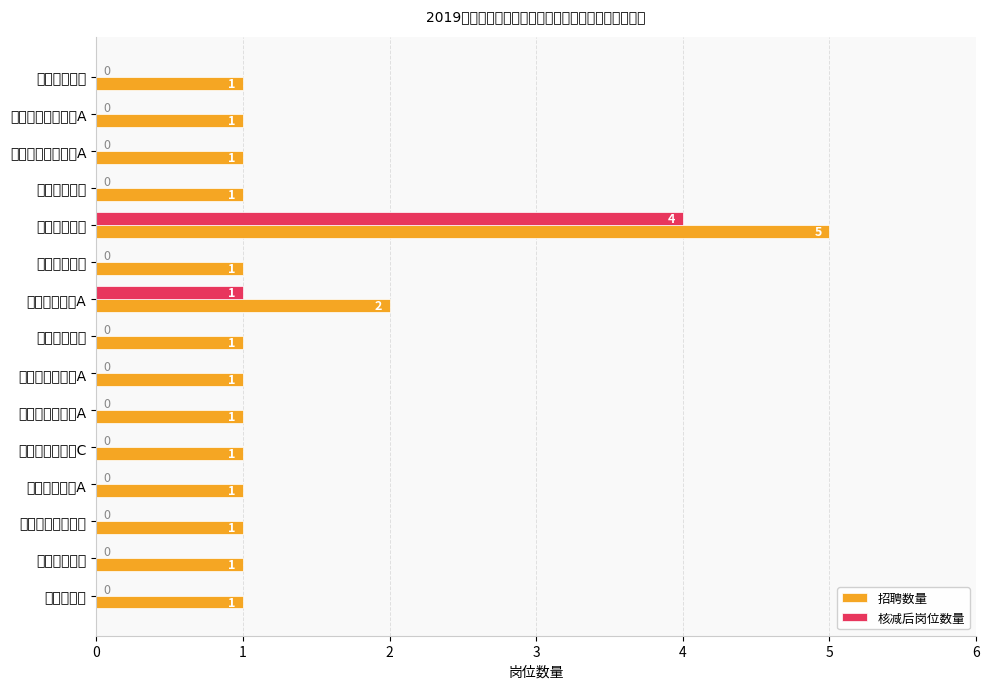

What is the difference between the maximum and minimum values in the 核减后岗位数量 series?

4